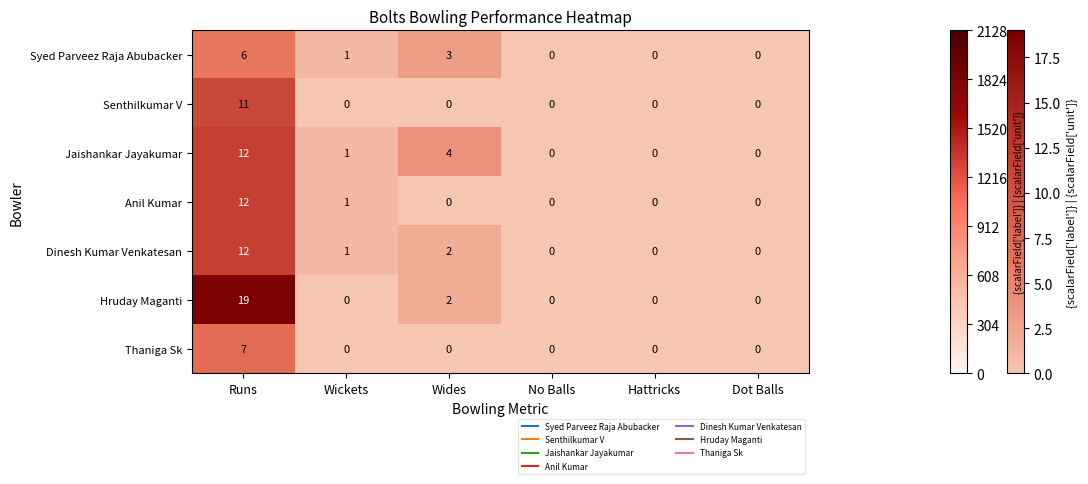

What is the spread (max minus min) of values at Runs?

13